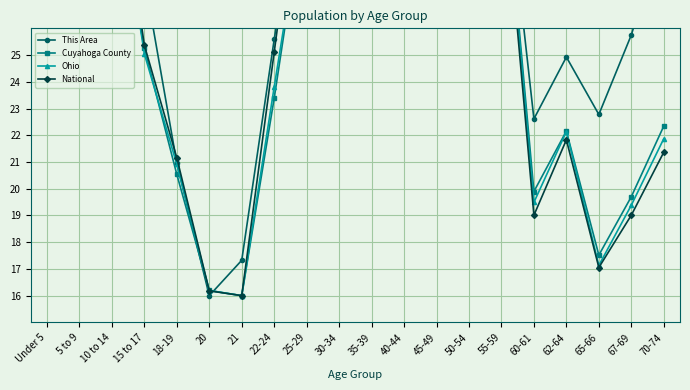

What are all the series names shown in the legend?

This Area, Cuyahoga County, Ohio, National